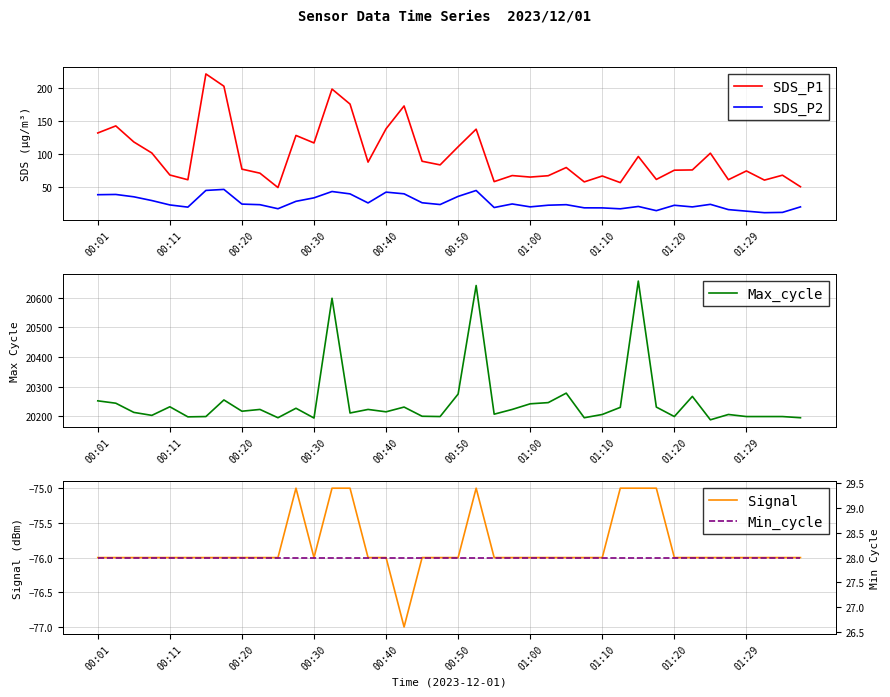

How many interior local valleys does the Max_cycle series have?

12